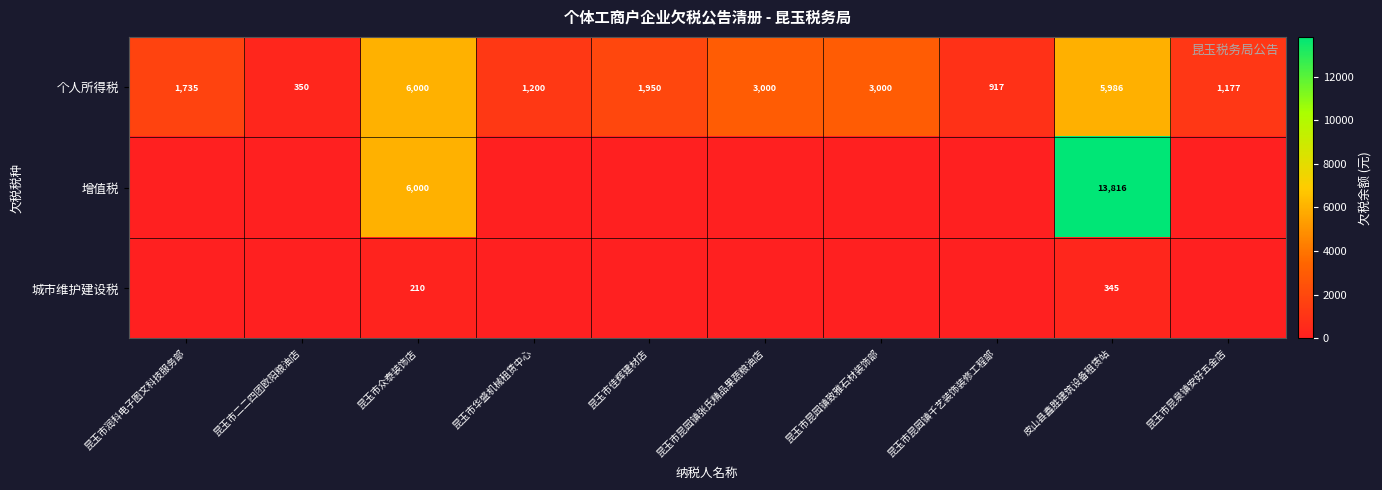

Read the 个人所得税 value at 皮山县鑫胜建筑设备租赁站, to the nearest 100.

6000